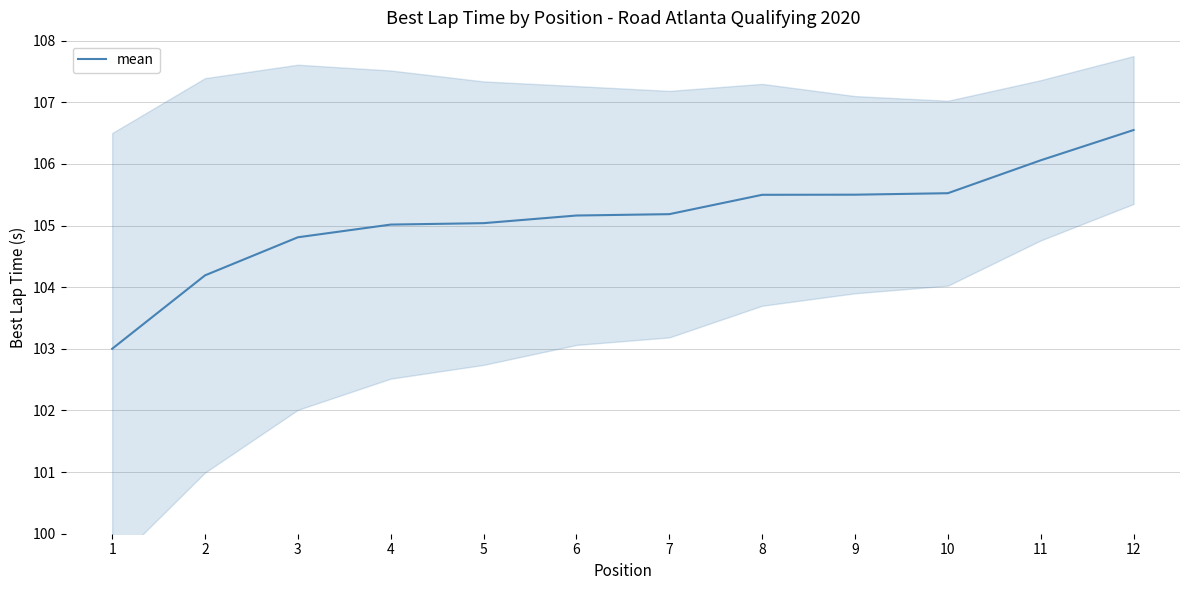

Is it true that the value at 4 is 181.3?

False